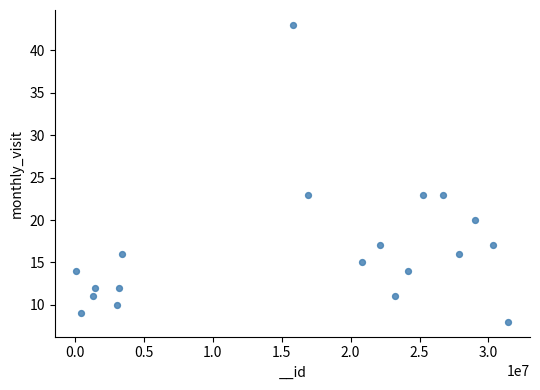

What is the range of X values (max minus min)?

31341159